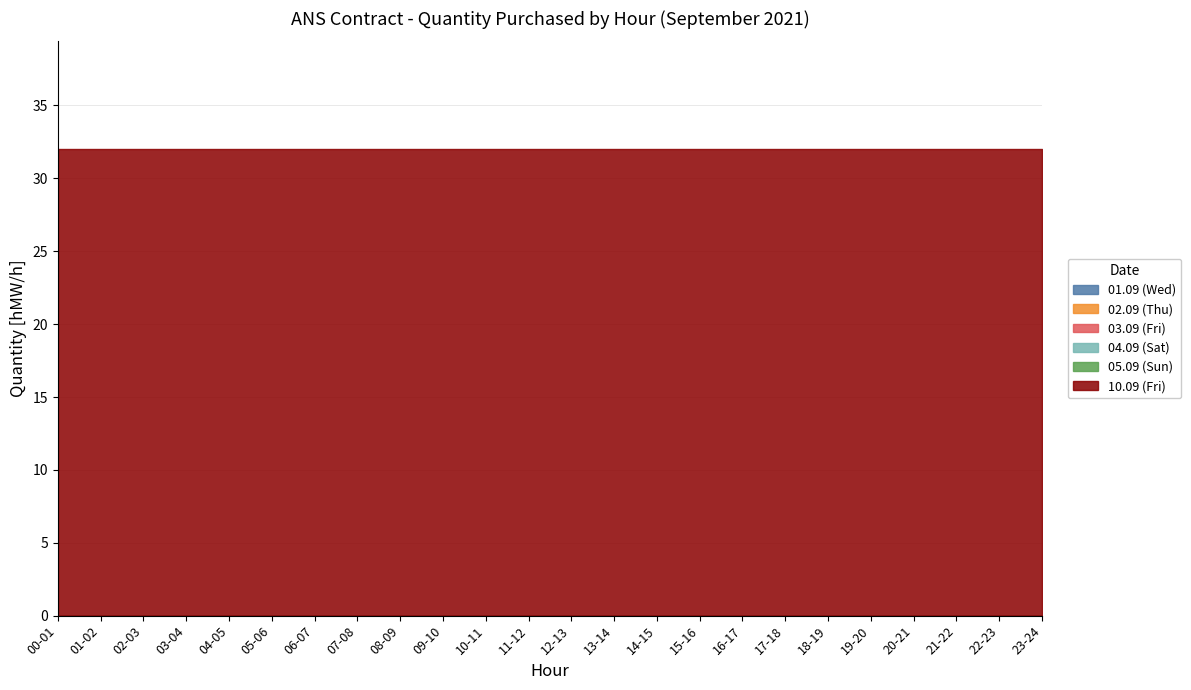

What are all the series names shown in the legend?

01.09 (Wed), 02.09 (Thu), 03.09 (Fri), 04.09 (Sat), 05.09 (Sun), 10.09 (Fri)